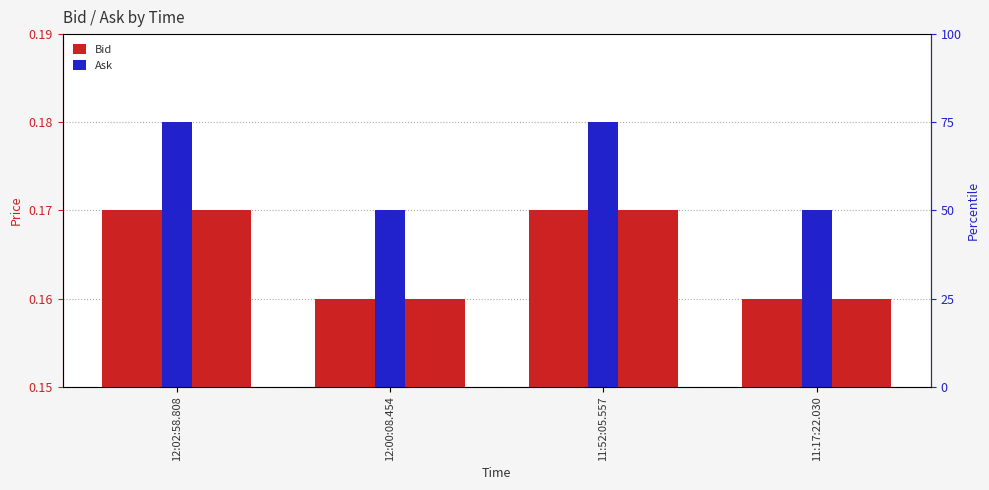

Which series has the largest total across all categories?

Ask